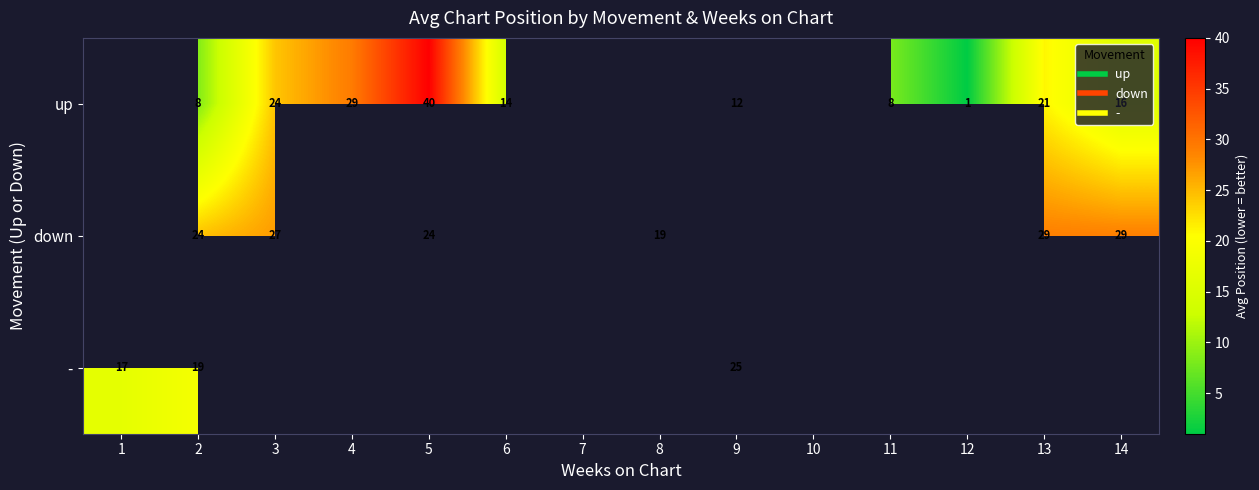

Is the value of up at 5 greater than the value of - at 3?

No